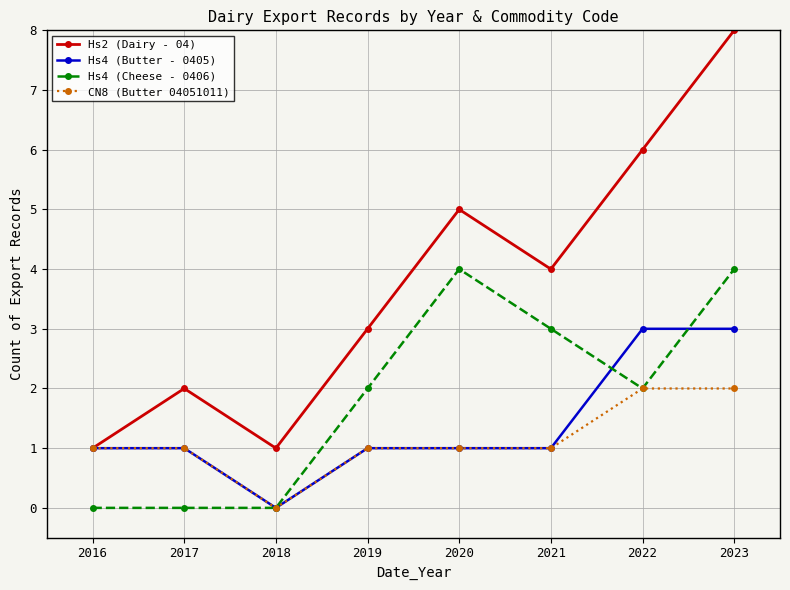

List the series in order of their peak value, lowest first.

CN8 (Butter 04051011), Hs4 (Butter - 0405), Hs4 (Cheese - 0406), Hs2 (Dairy - 04)